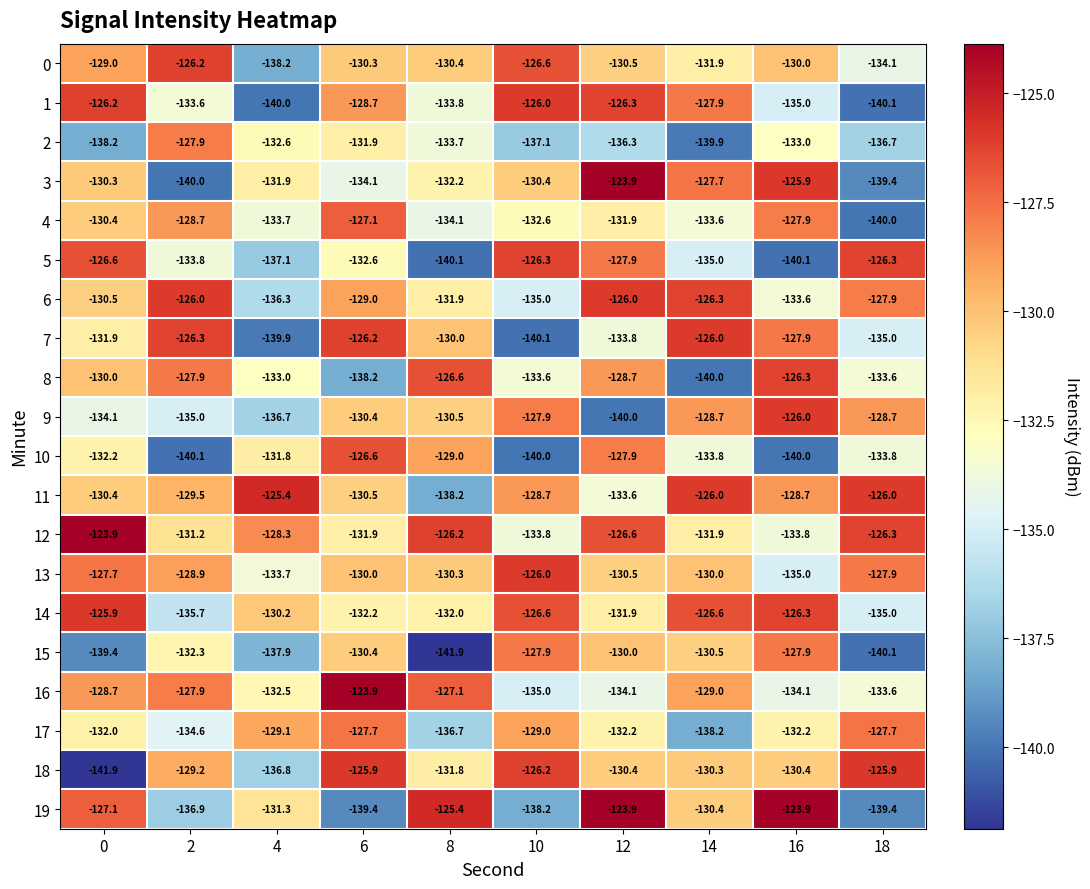

What is the spread (max minus min) of values at 16?

16.2